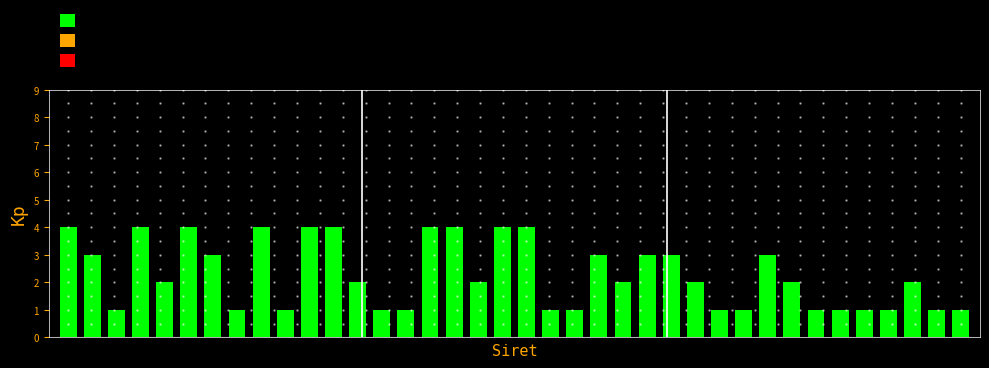

What is the smallest value displayed?

1